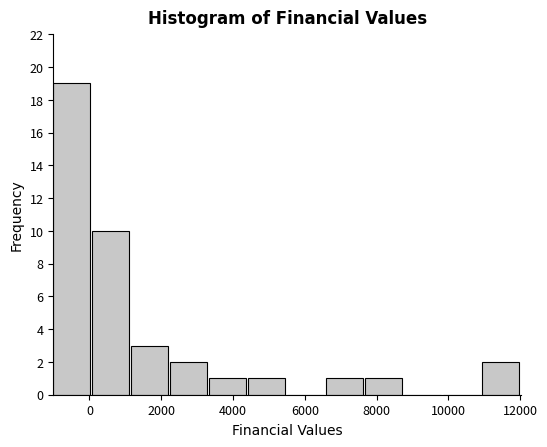

How tall is the bar that spans 1200 to 2200 on the x-axis? Neither the bar edges nor the heights are printed on the chart, so give them approximately, as read against the axes.

3